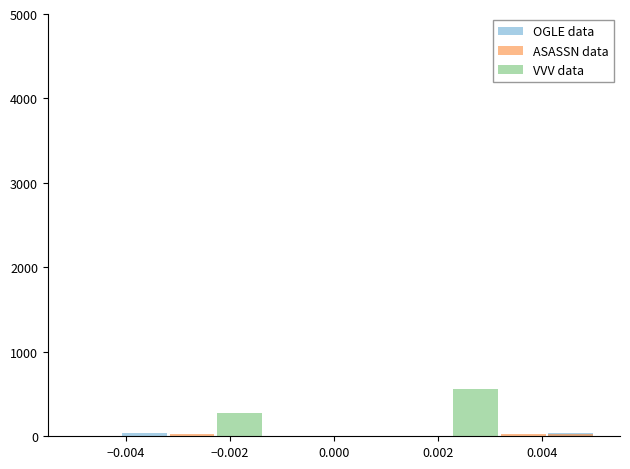

At how many categories does at least one series exceed 122?

2